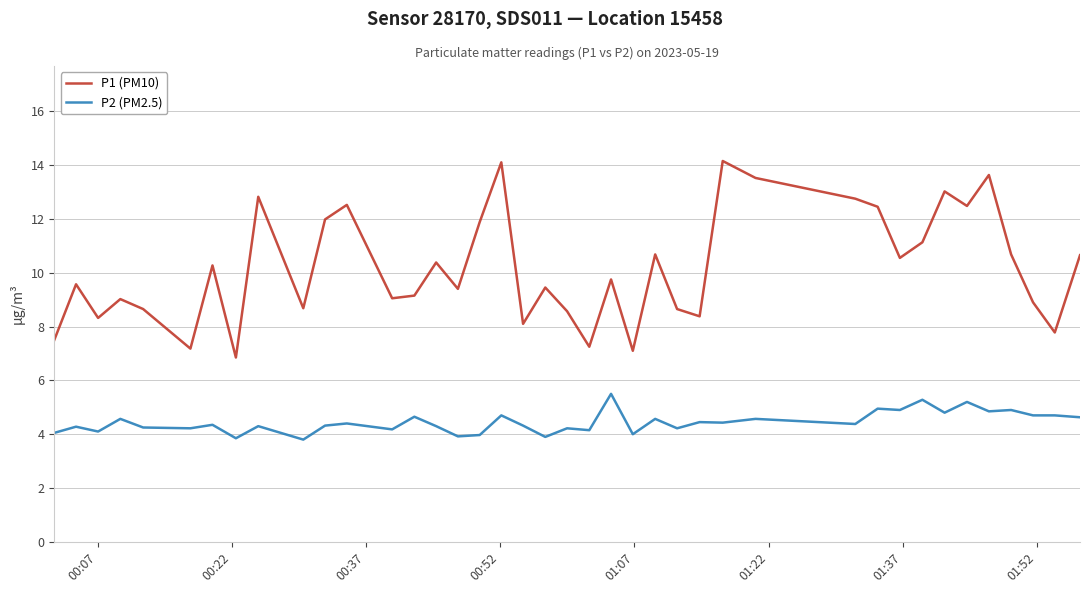

Which series has the largest total across all categories?

P1 (PM10)